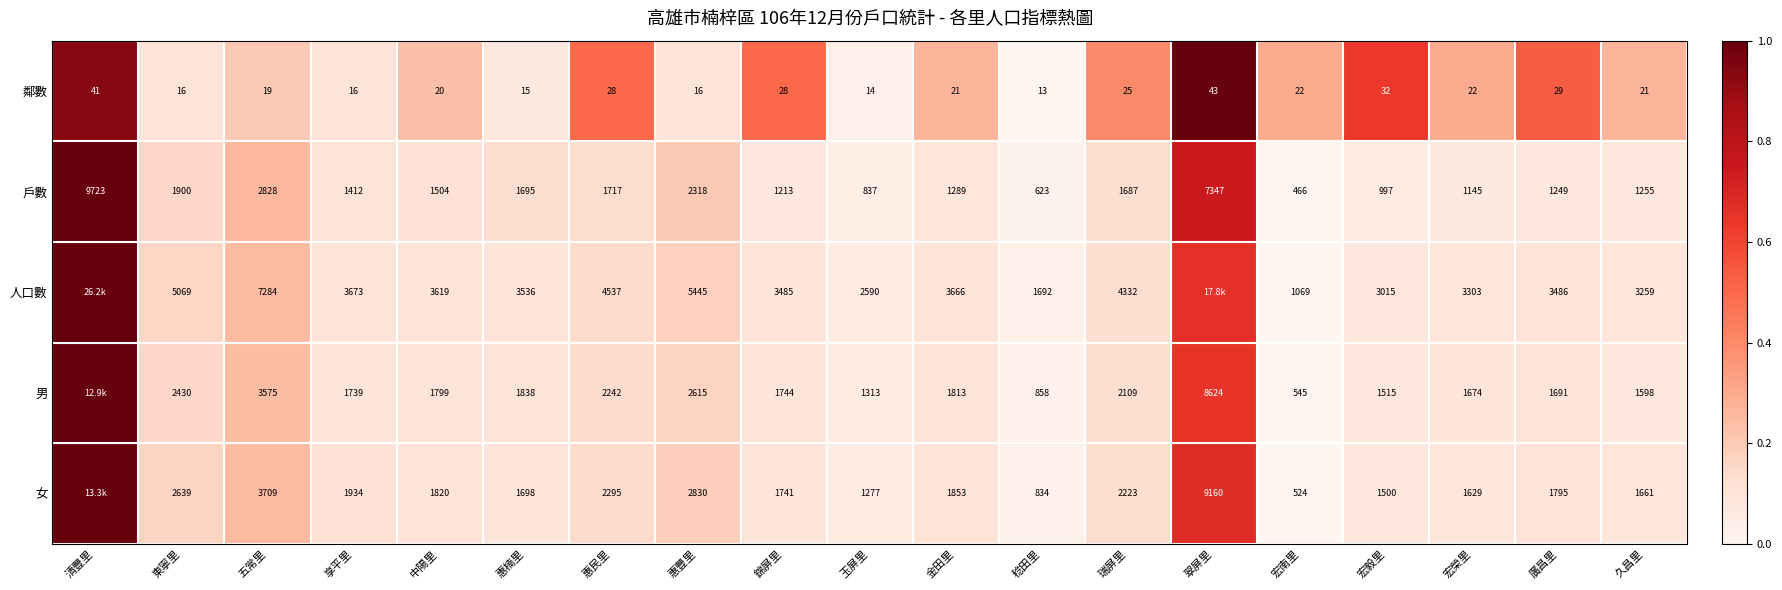

Is the value of 女 at 惠豐里 greater than the value of 男 at 稔田里?

Yes